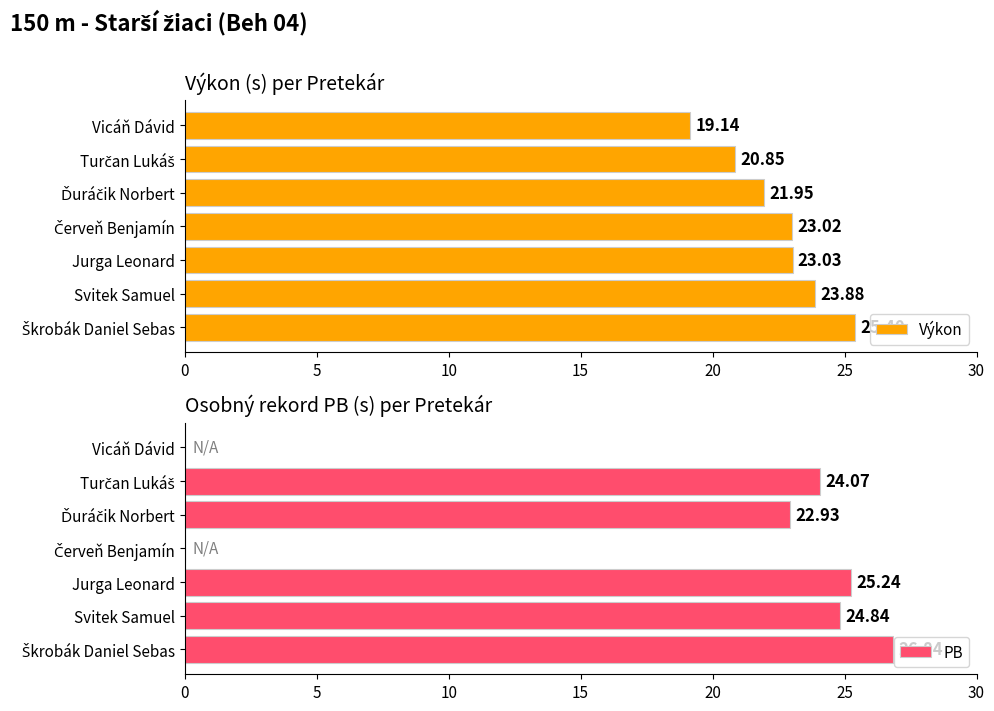

Which category has the lowest value in the Výkon series?

Vicáň Dávid